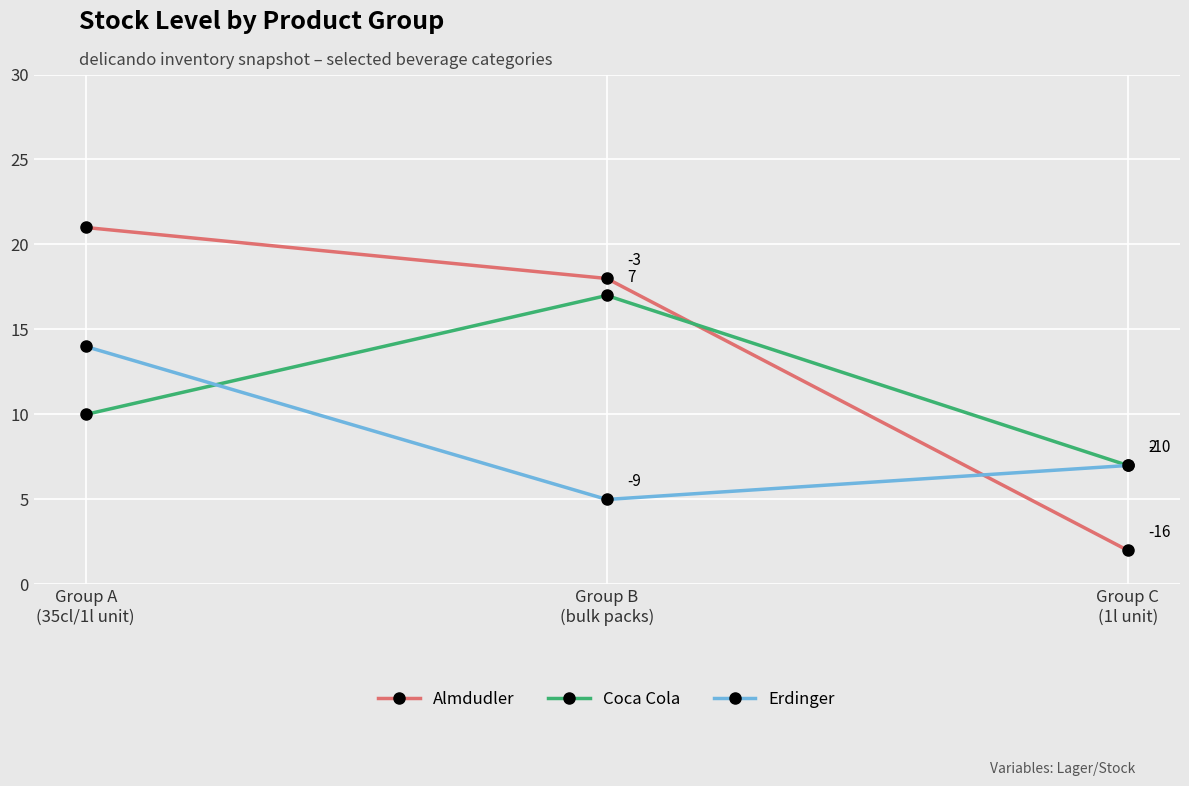

What is the value of the Coca Cola point at the 1st from the left?

10